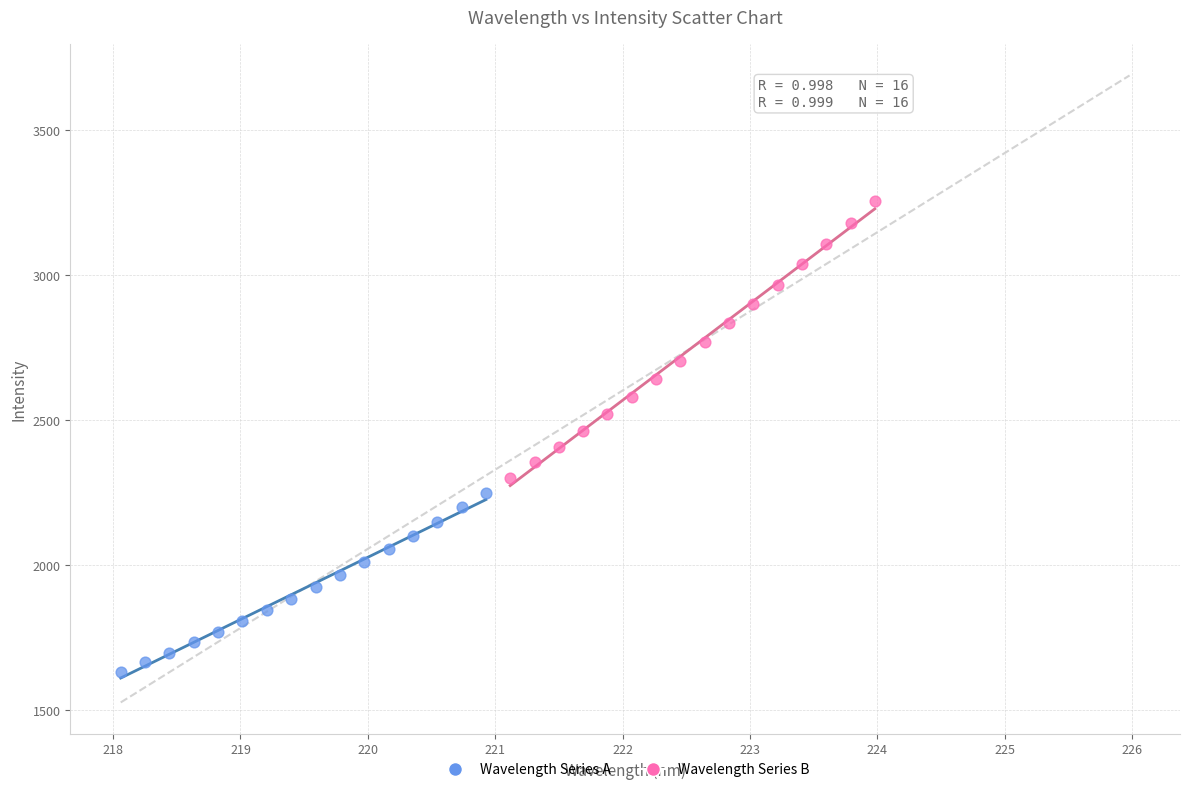

Which series contains the lowest Y value?

Wavelength Series A